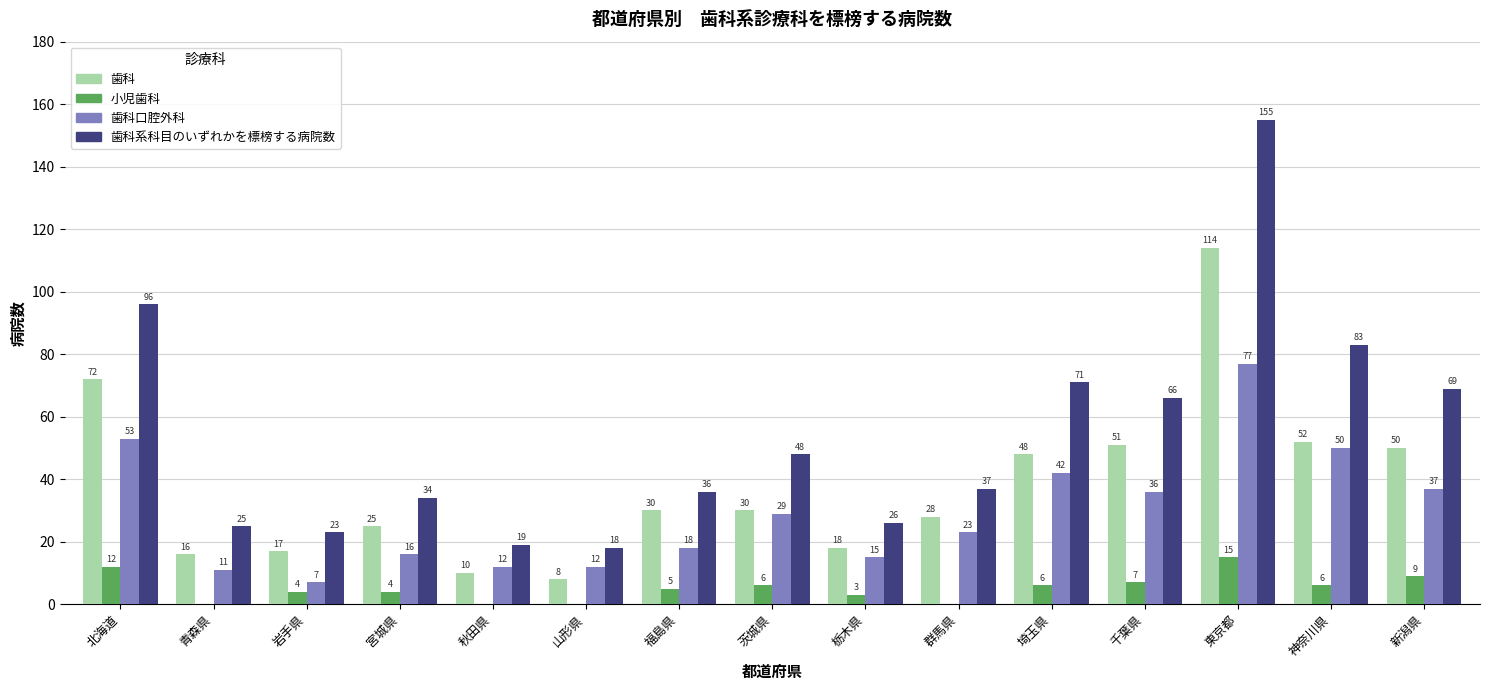

What is the total value across all series at 宮城県?

79